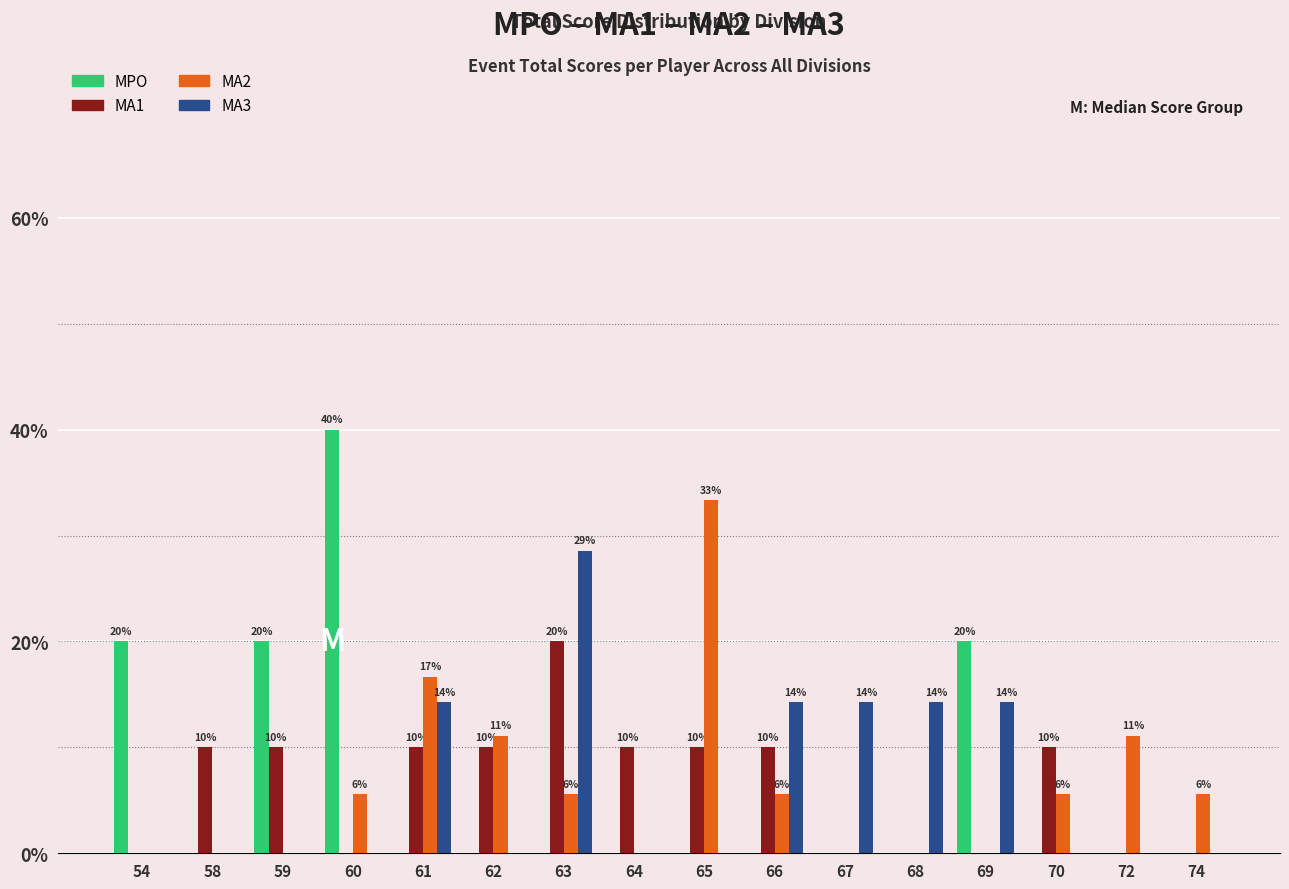

How many data points does each series have?

16